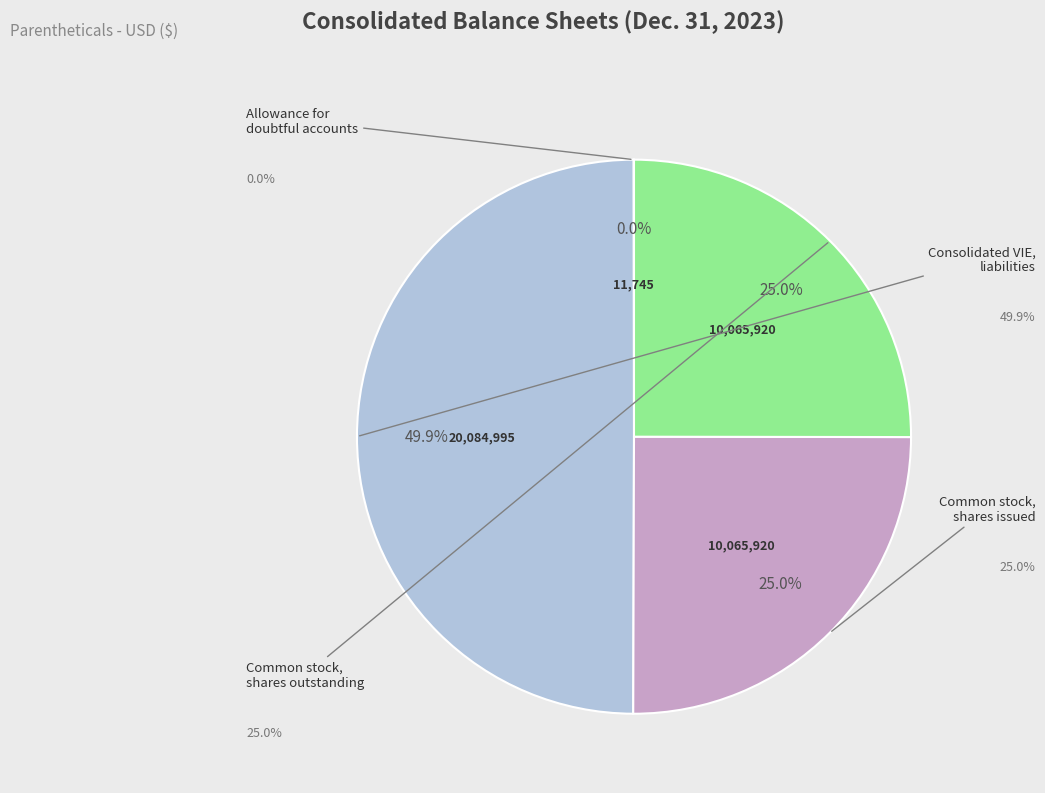

What is the smallest slice in the pie chart?

Allowance for doubtful accounts